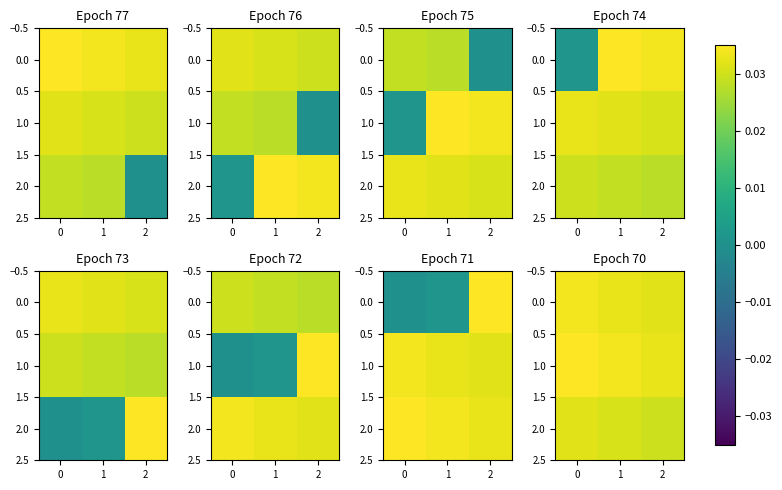

At how many categories does at least one series exceed 0?

3